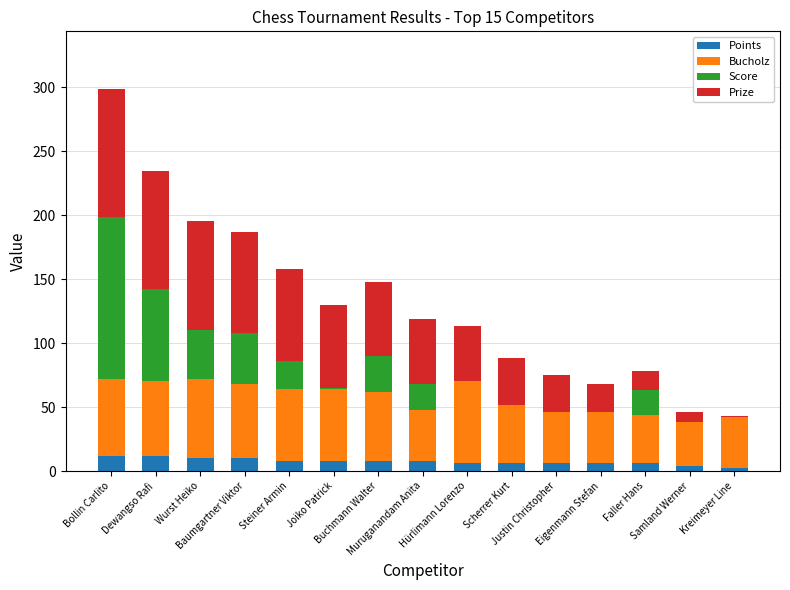

What are all the series names shown in the legend?

Points, Bucholz, Score, Prize